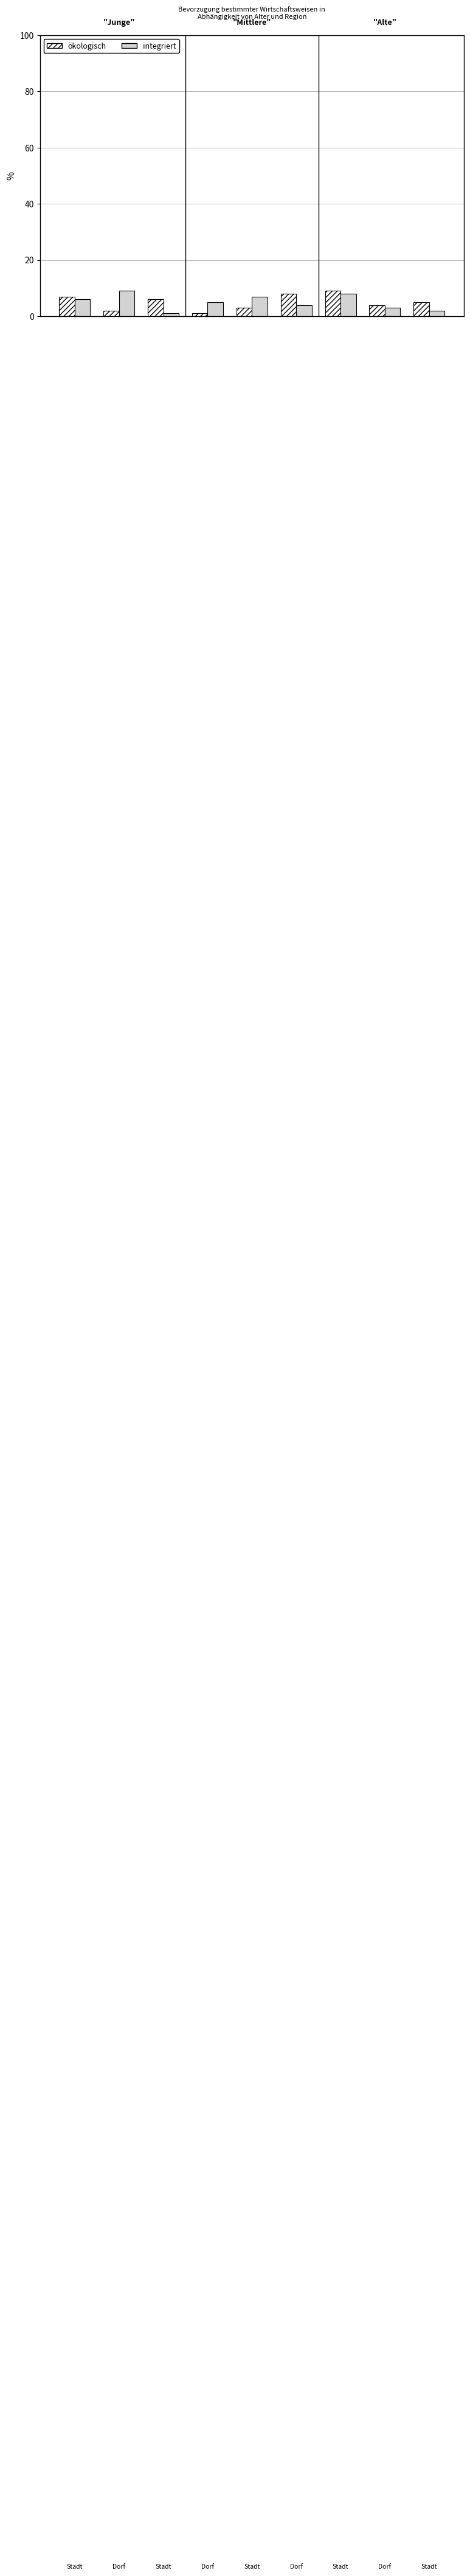

What is the greatest value displayed?

9